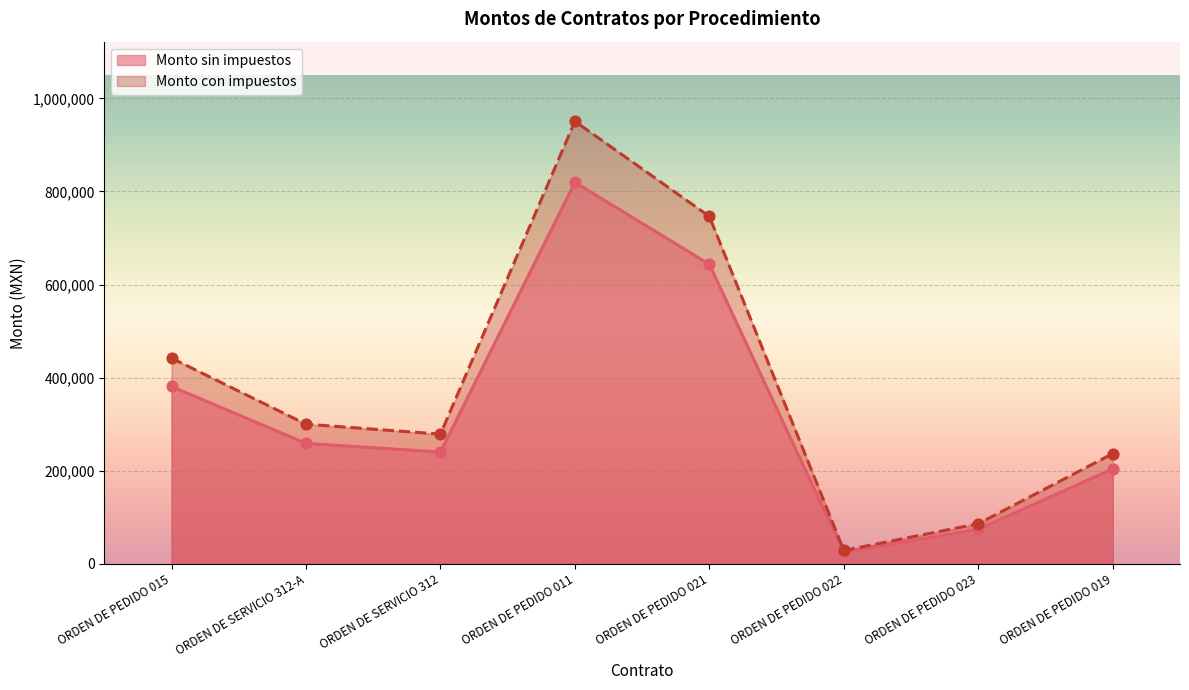

Which series reaches the minimum Y coordinate?

Monto sin impuestos